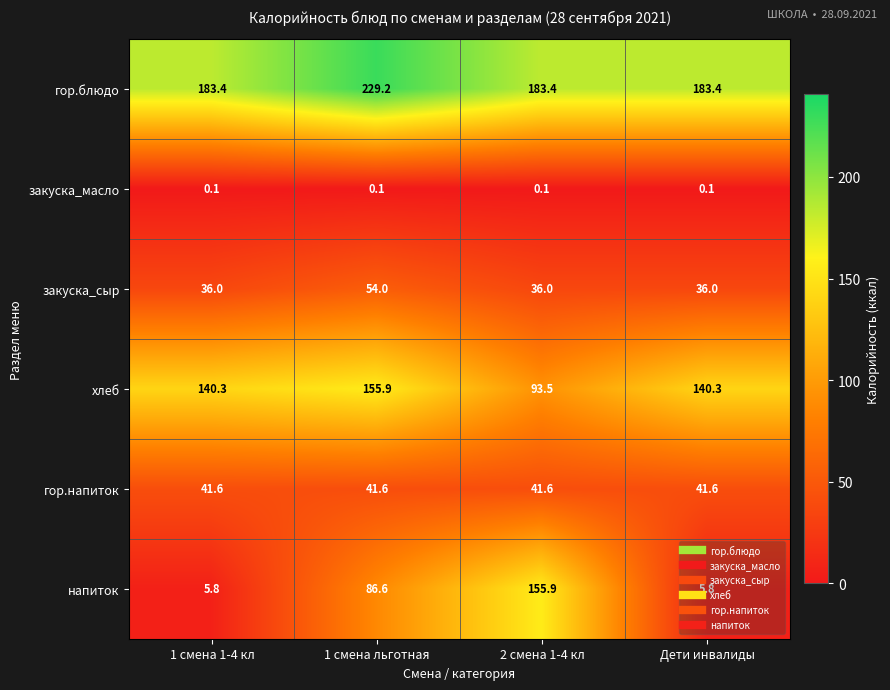

What is the average value of the хлеб series?

132.5